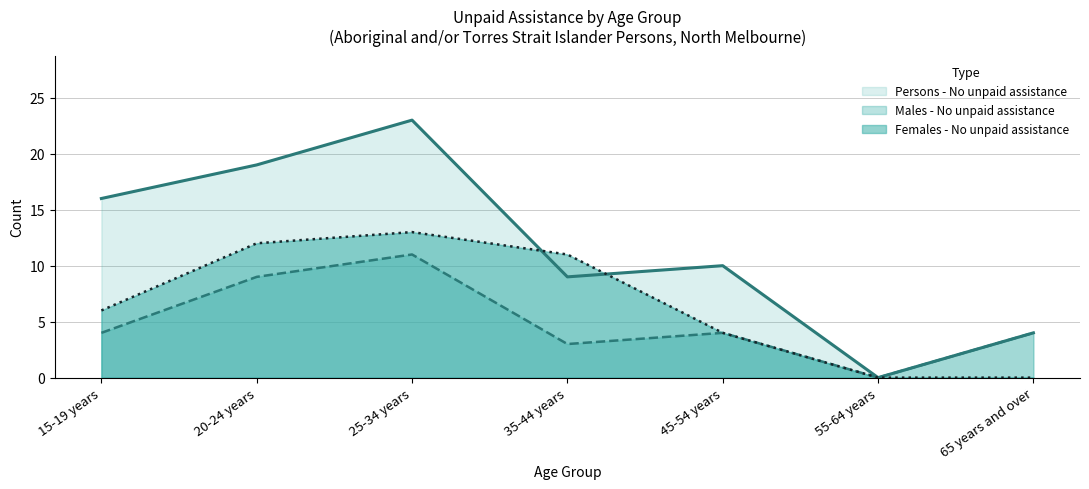

Where does the Males - No unpaid assistance series first go above 4?

20-24 years